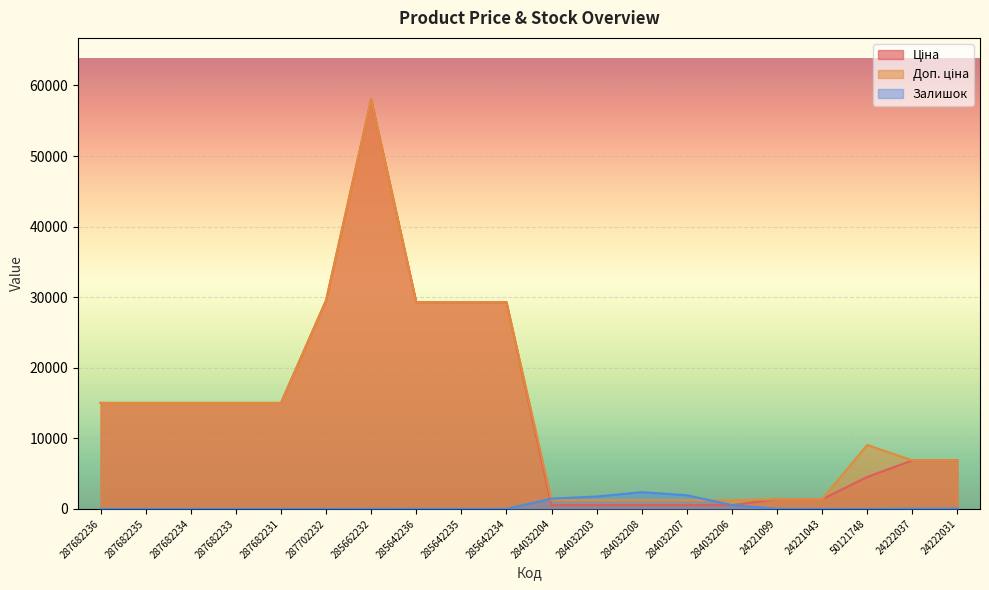

True or false: Залишок and Доп. ціна intersect in this chart.

True